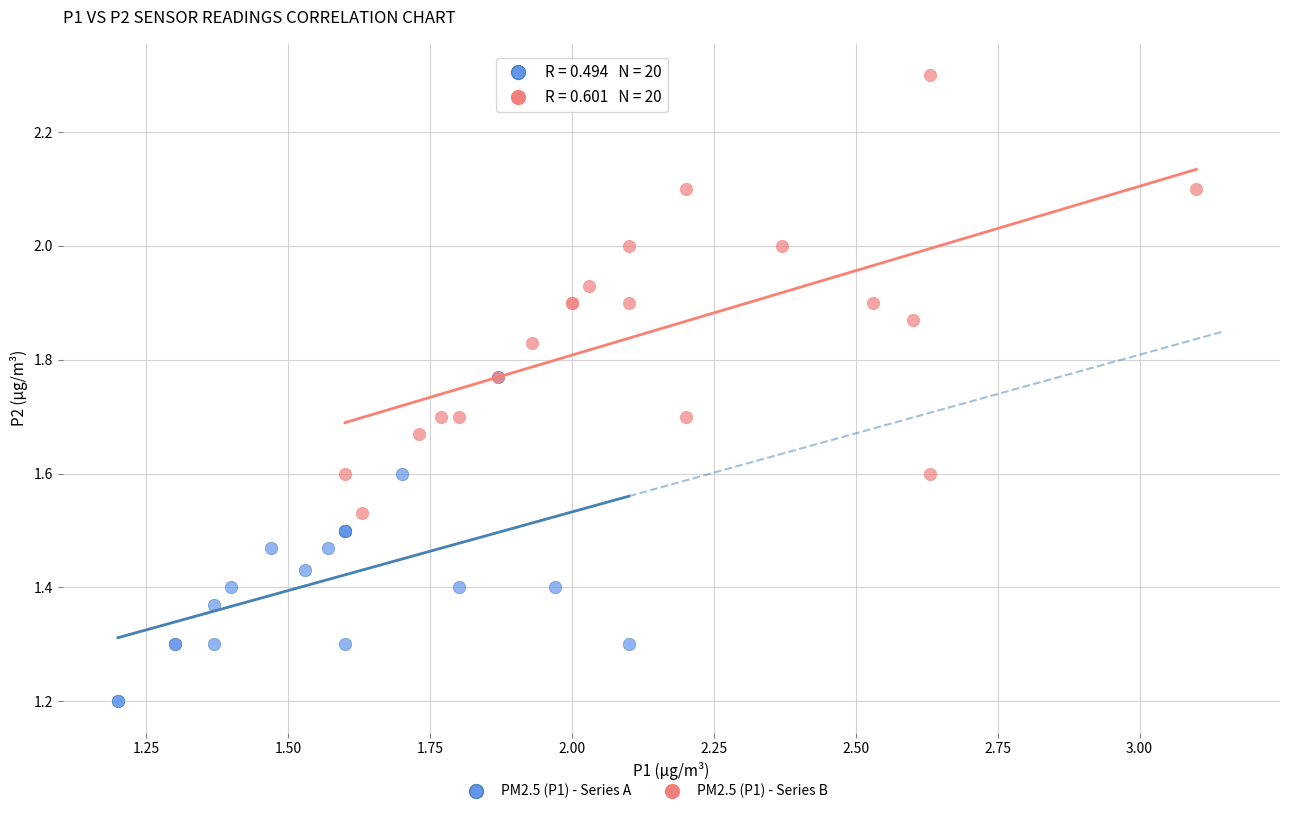

Which series has the largest Y range (max minus min)?

PM2.5 (P1) - Series B